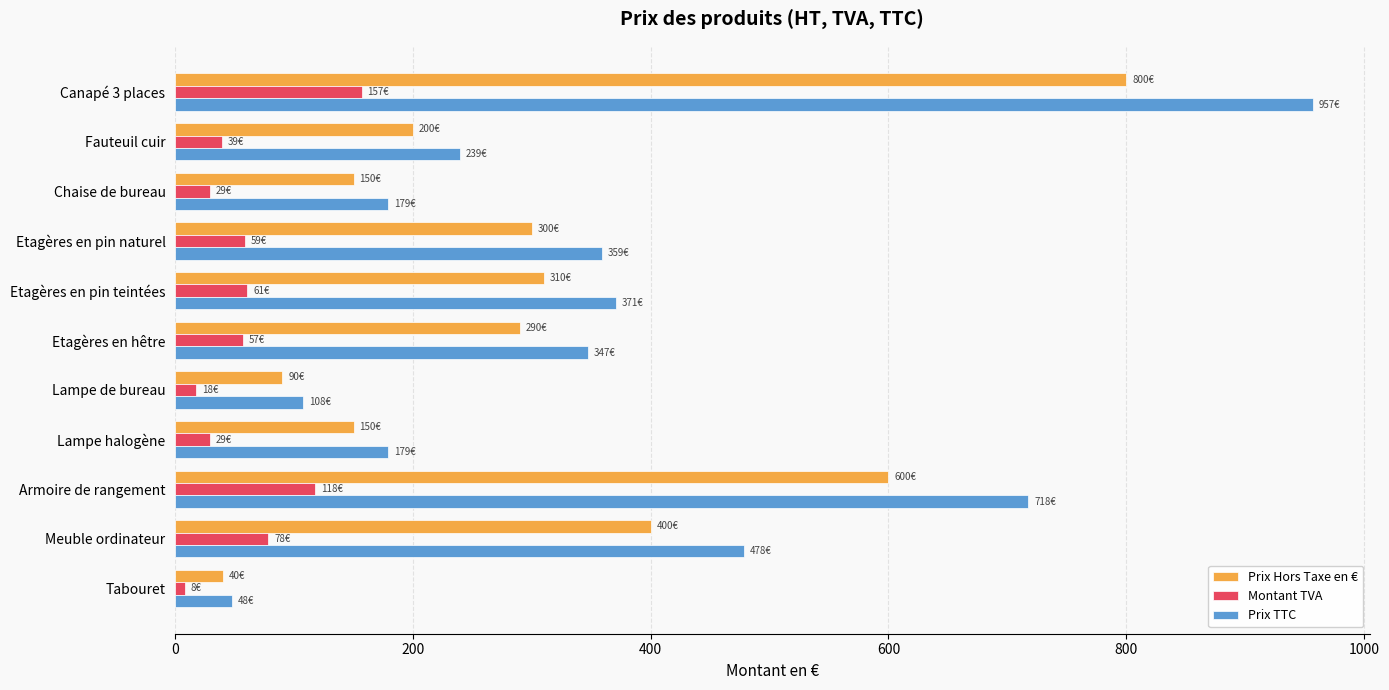

What are all the series names shown in the legend?

Prix Hors Taxe en €, Montant TVA, Prix TTC